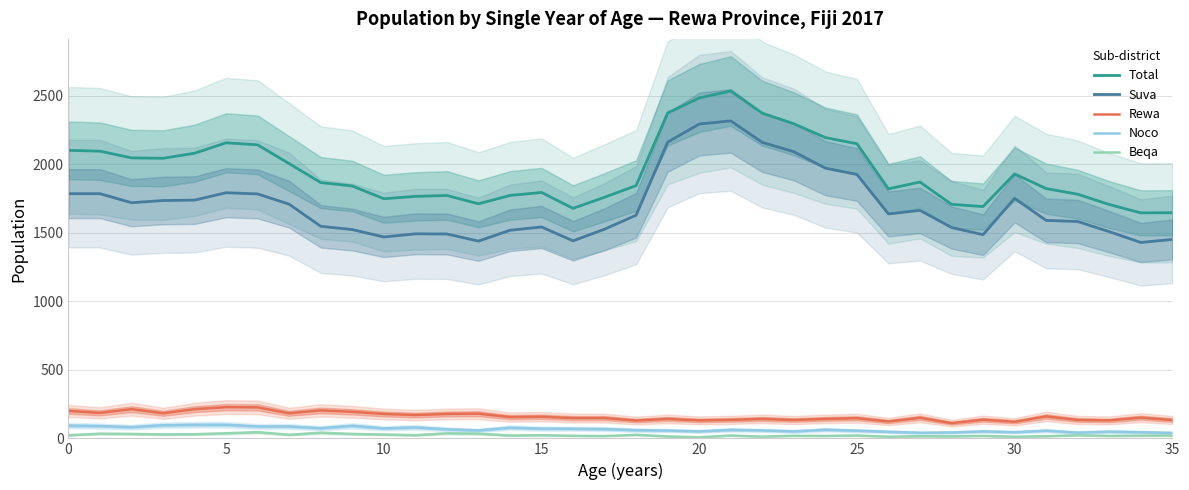

What is the label of the 12th point from the right?

24